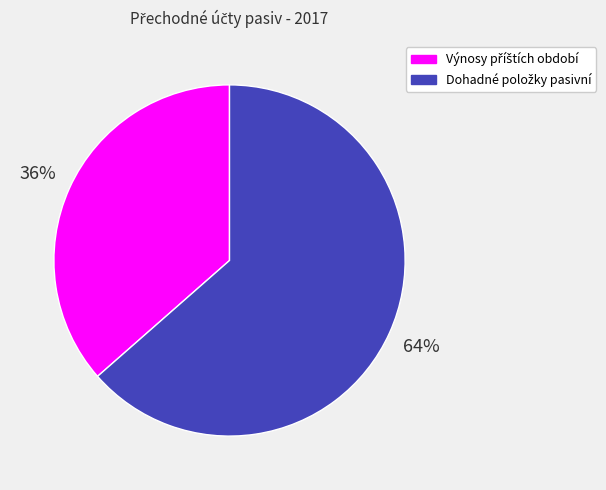

To the nearest percent, what is the average slice percentage?

50%